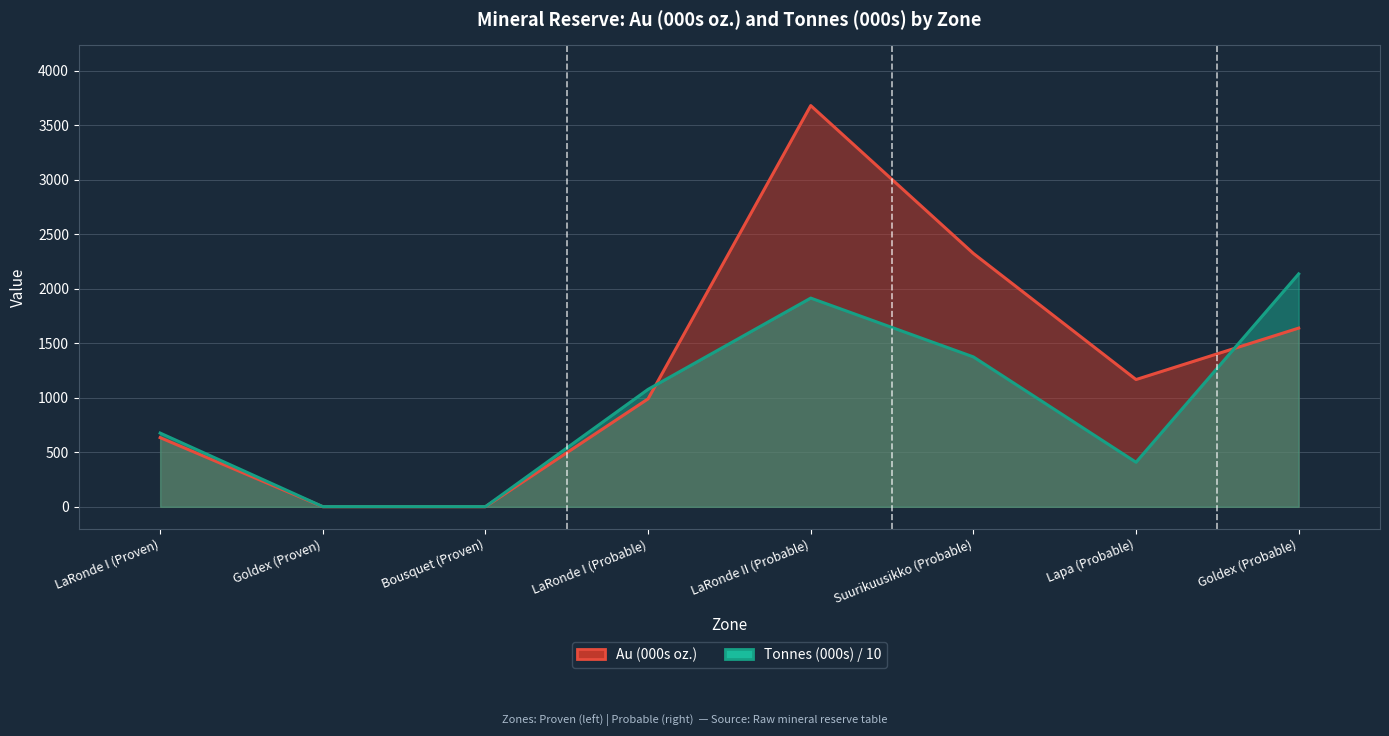

At which category is the sum across all series the highest?

LaRonde II (Probable)